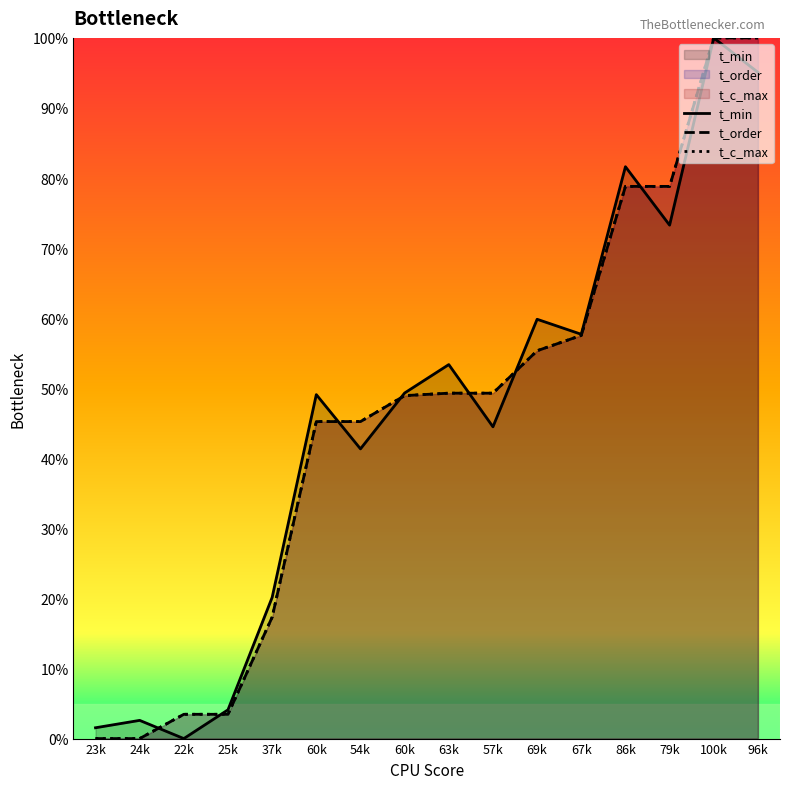

What is the approximate value of t_min at 100k?

100.0